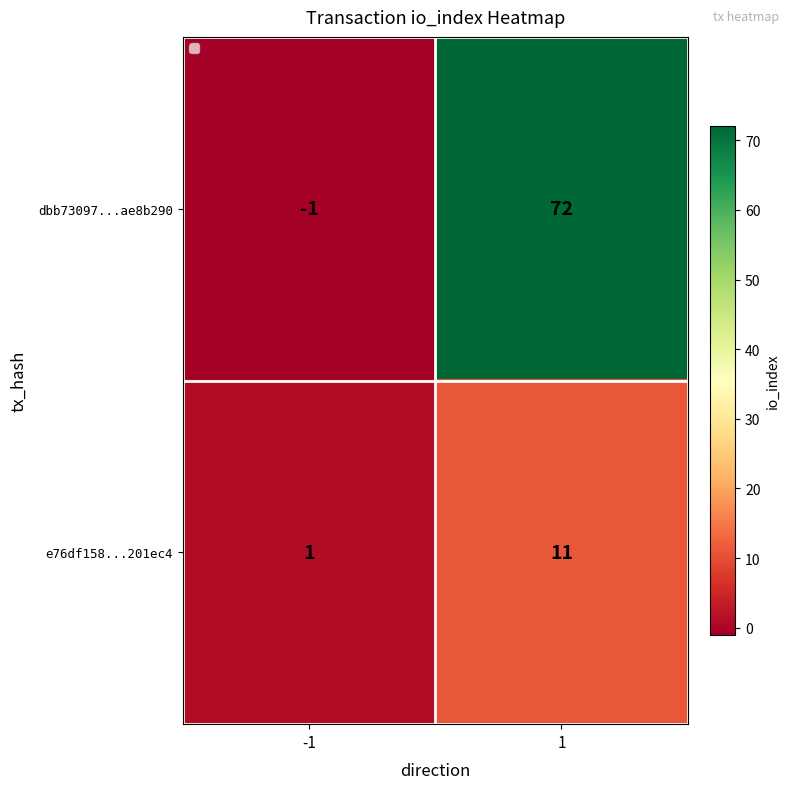

Reading right to left, what are all the values shown in this chart?

dbb73097...ae8b290: 72	-1
e76df158...201ec4: 11	1